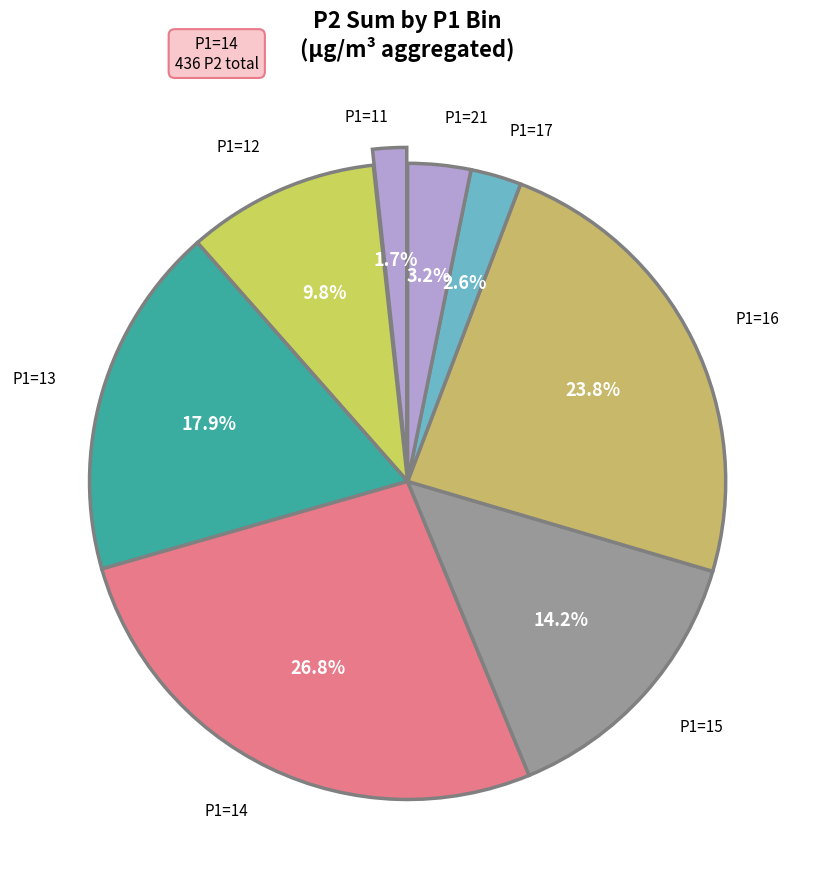

Which slice is the largest?

P1=14